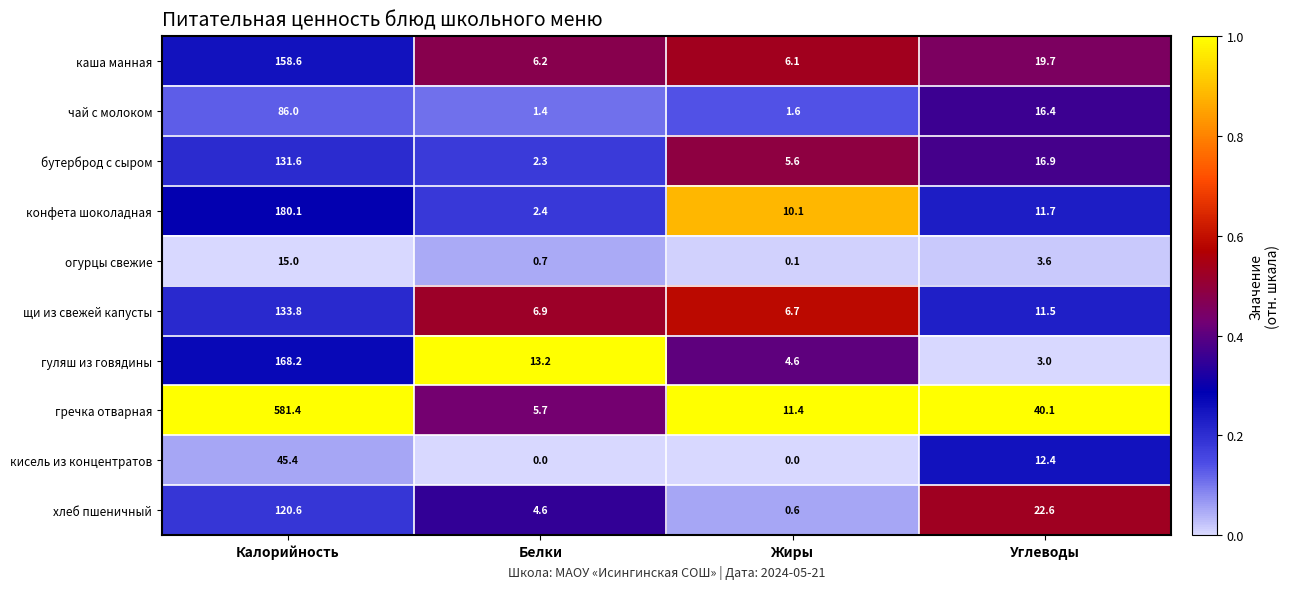

At which label is гуляш из говядины closest to 85?

Белки